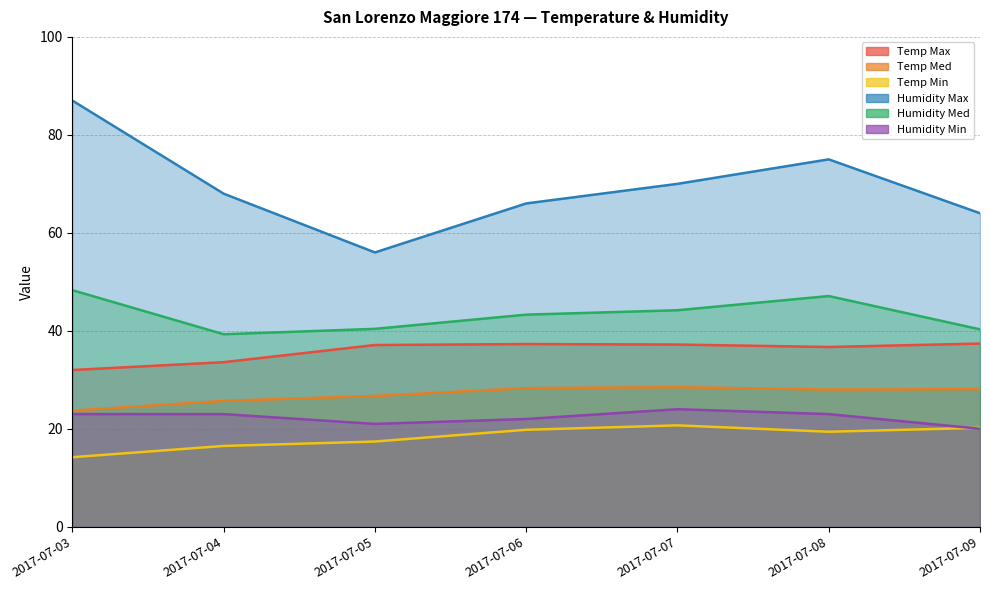

Between 2017-07-05 and 2017-07-06, which series saw the biggest shift?

Humidity Max